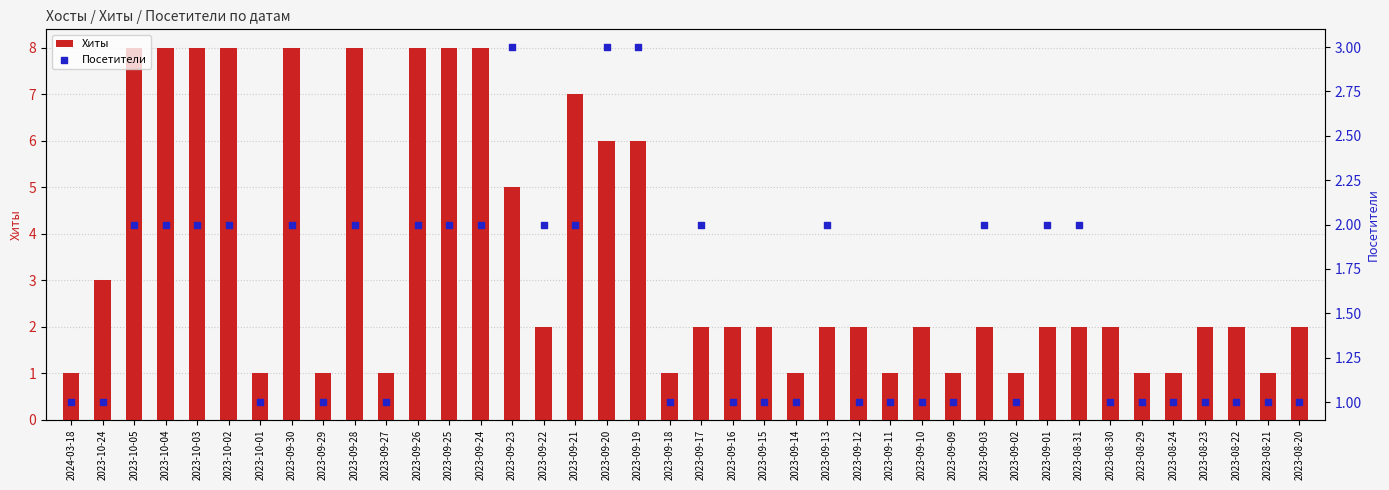

What are all the series names shown in the legend?

Хиты, Посетители